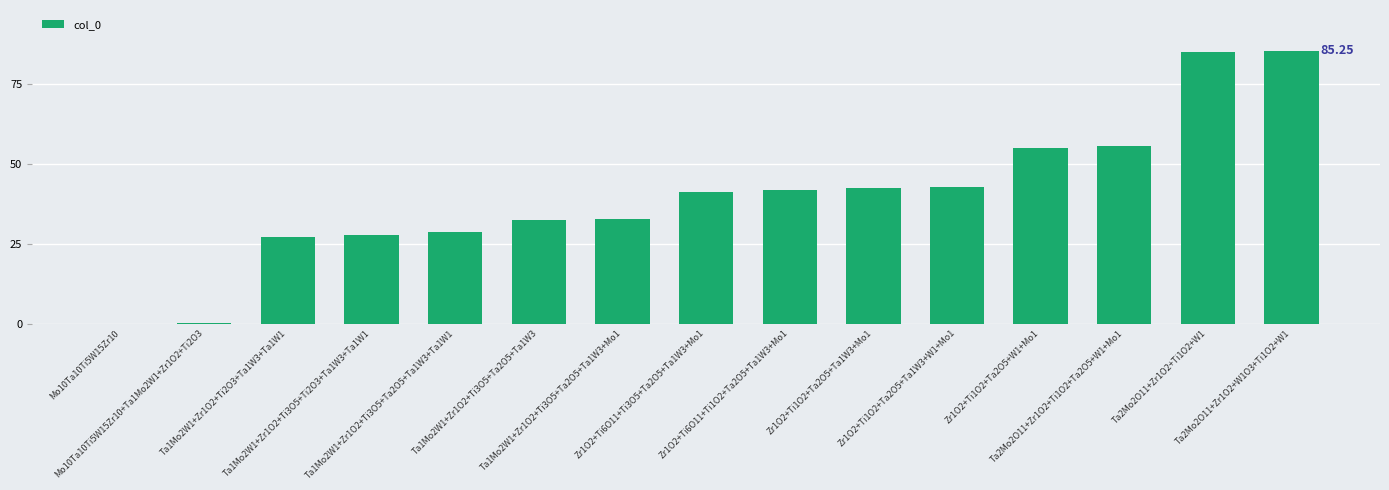

What is the sum of all values?

597.5